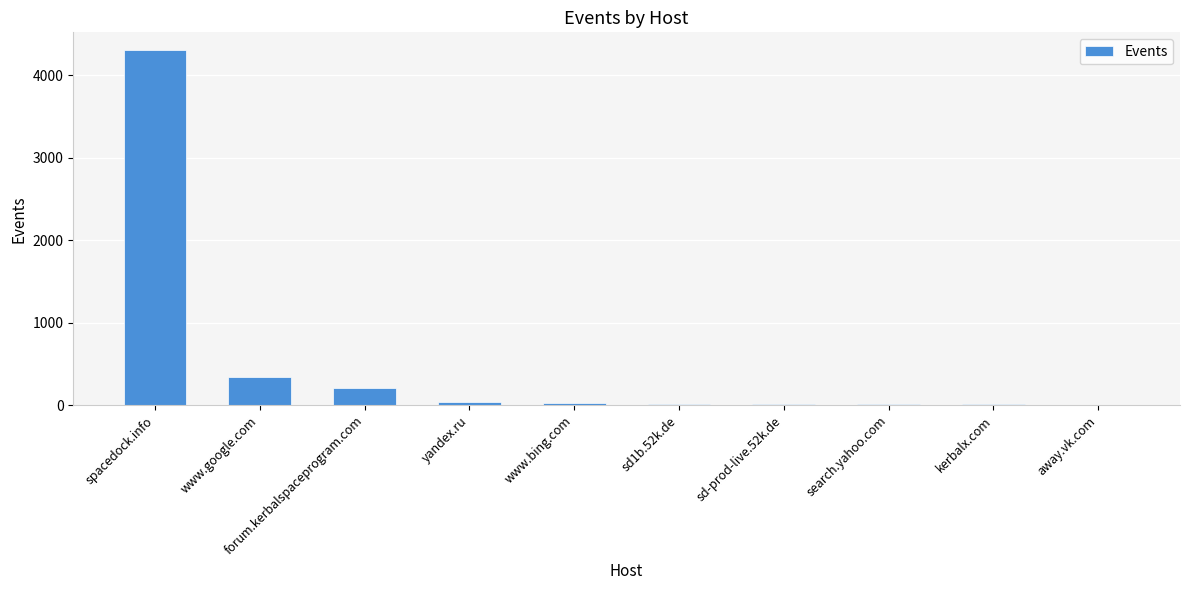

Which has a higher value, spacedock.info or away.vk.com?

spacedock.info